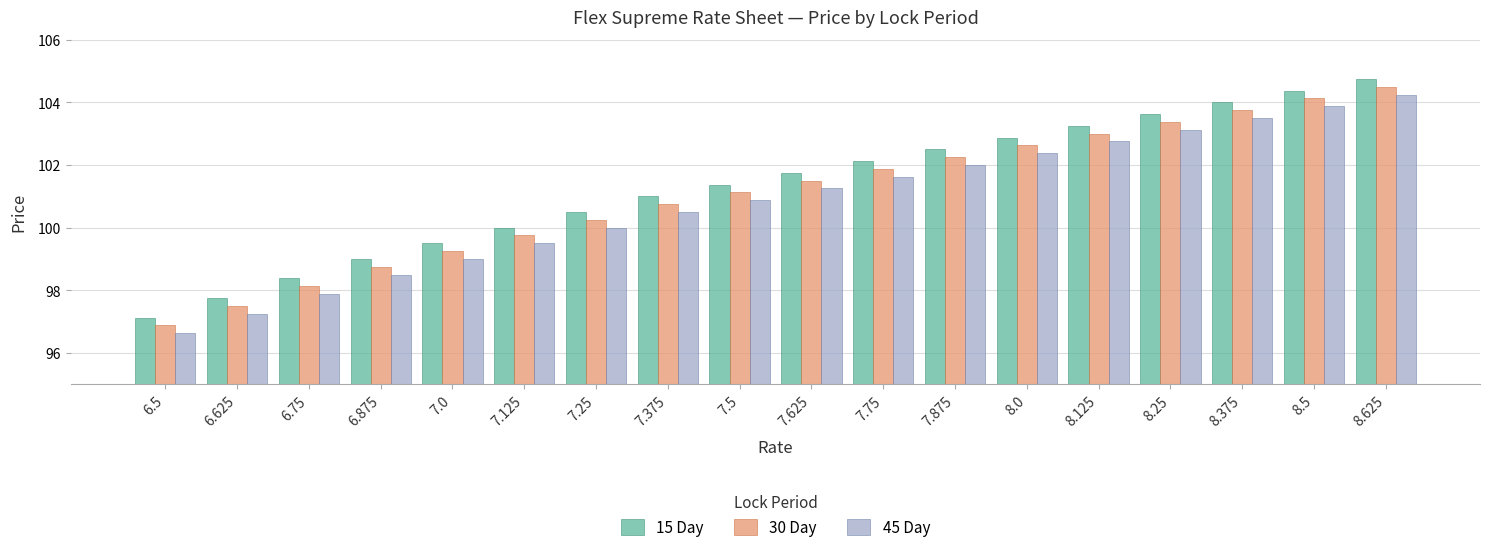

The value of 15 Day at 8.625 is 104.8. True or false?

True